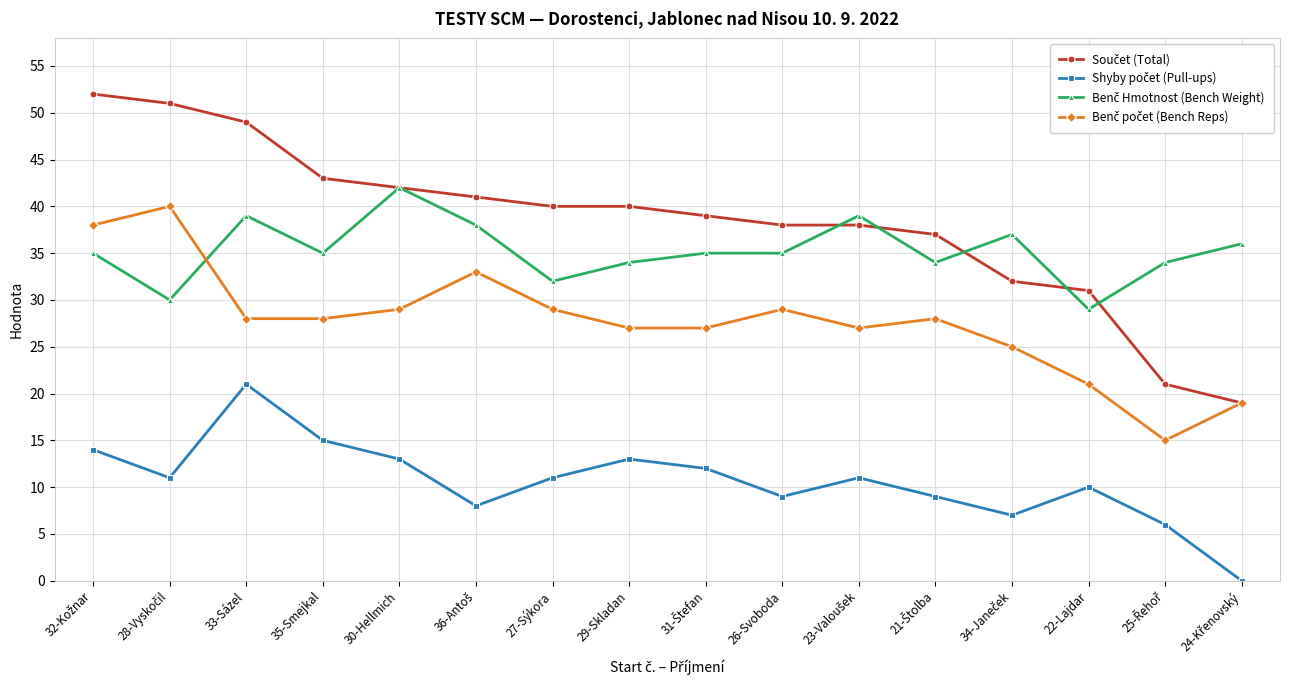

How many lines are shown in the chart?

4